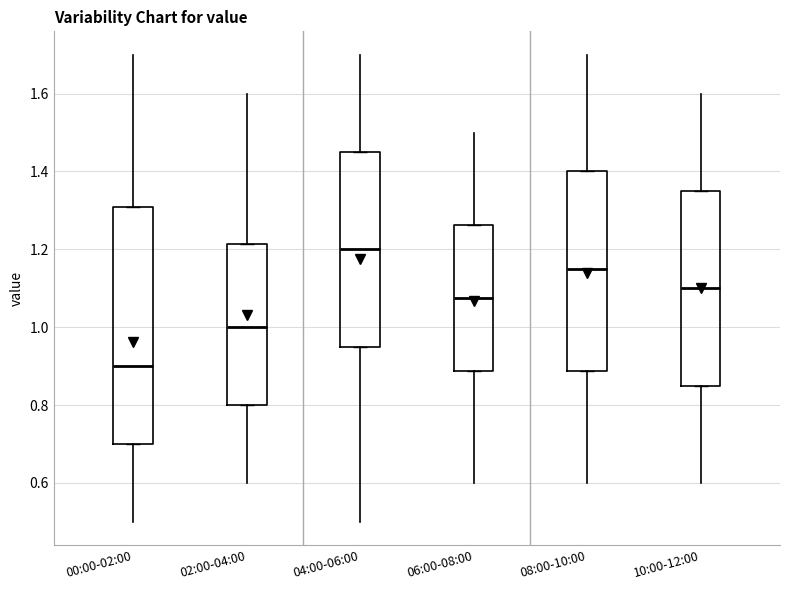

Reading left to right, read every box against the y-axis: the position of its median line, the range the box covers, and the ends of its whiskers. The values are not printed on the chart, so give them approximately, as read against the axis.

00:00-02:00: median 0.90, box 0.70 to 1.30, whiskers 0.50 to 1.70
02:00-04:00: median 1.00, box 0.80 to 1.22, whiskers 0.60 to 1.60
04:00-06:00: median 1.20, box 0.96 to 1.46, whiskers 0.50 to 1.70
06:00-08:00: median 1.08, box 0.88 to 1.26, whiskers 0.60 to 1.50
08:00-10:00: median 1.16, box 0.88 to 1.40, whiskers 0.60 to 1.70
10:00-12:00: median 1.10, box 0.86 to 1.36, whiskers 0.60 to 1.60